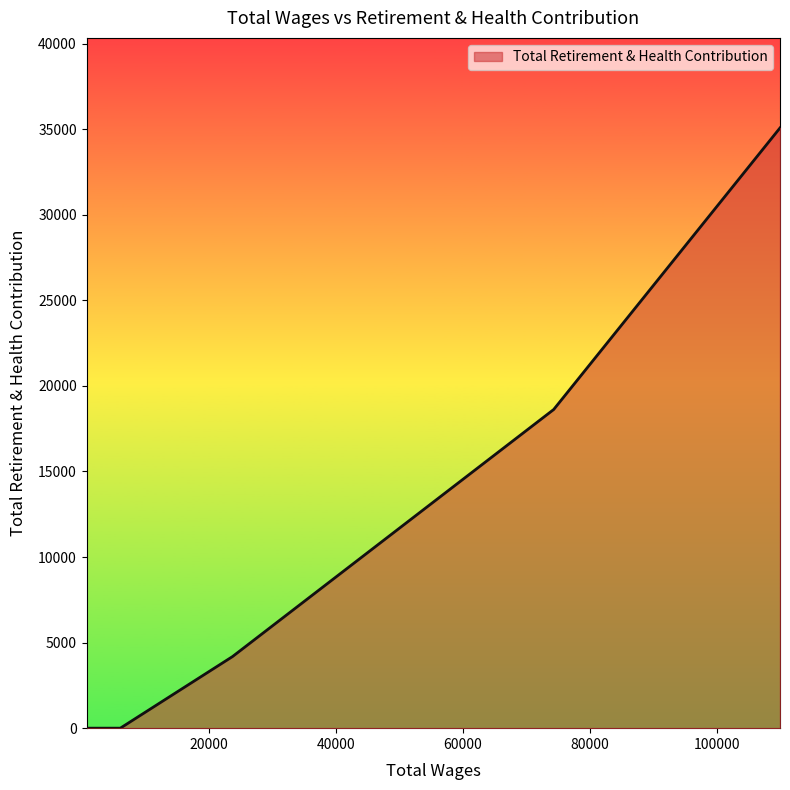

What is the greatest value displayed?

35069